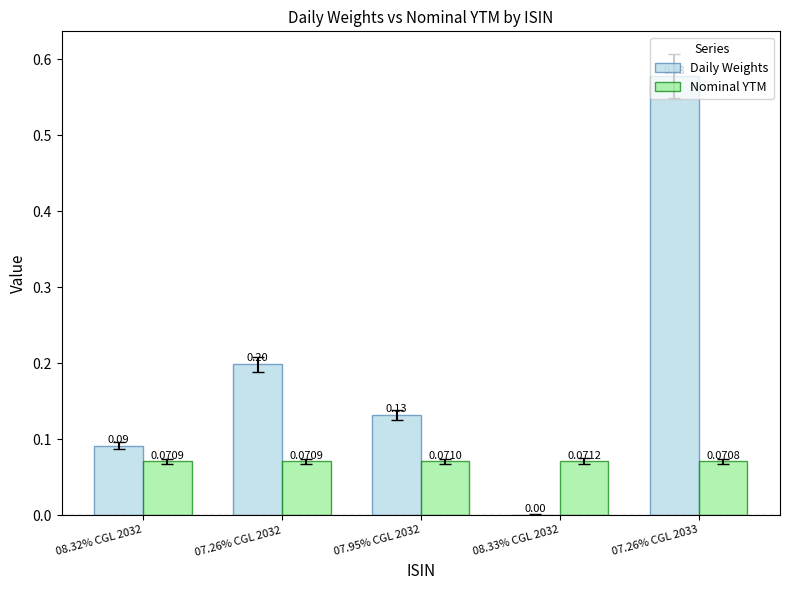

Is it true that Daily Weights equals 0.0 at 07.26% CGL 2032?

False